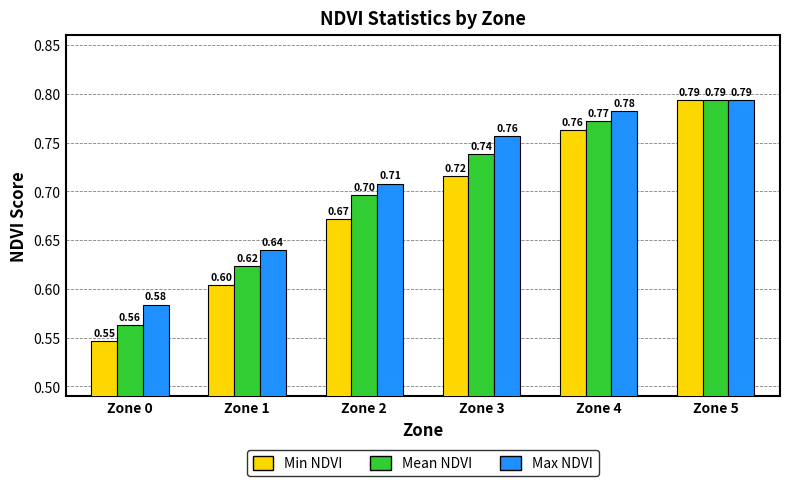

At which category is the sum across all series the highest?

Zone 5